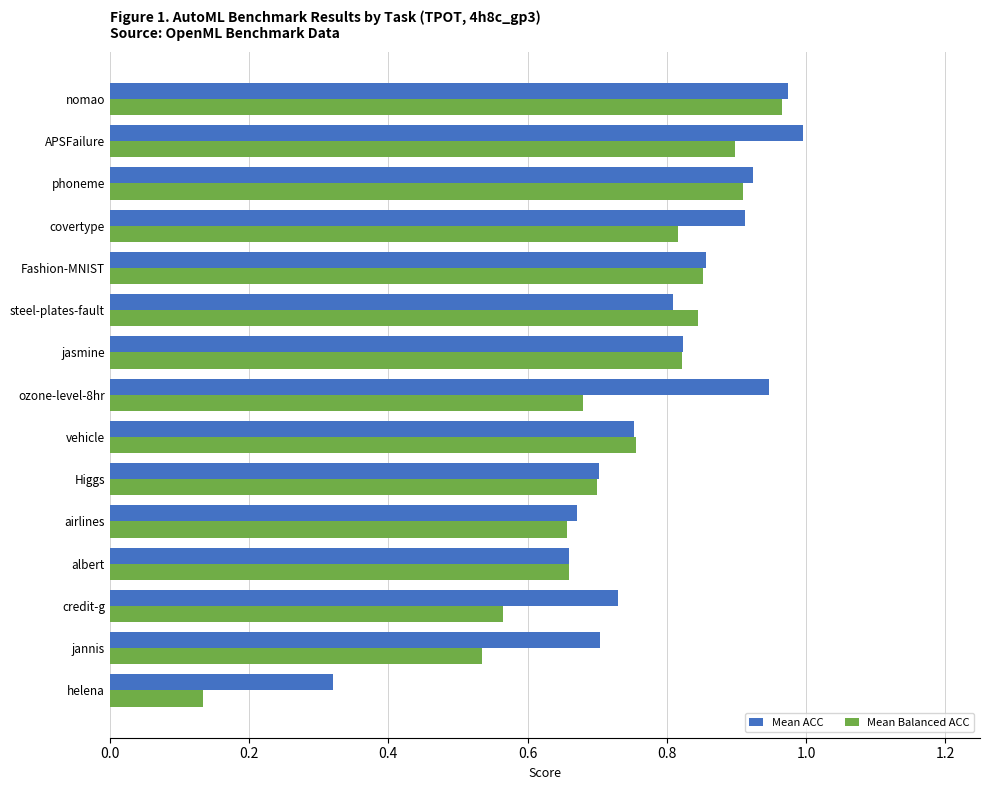

Which series has the largest range (max minus min)?

Mean Balanced ACC